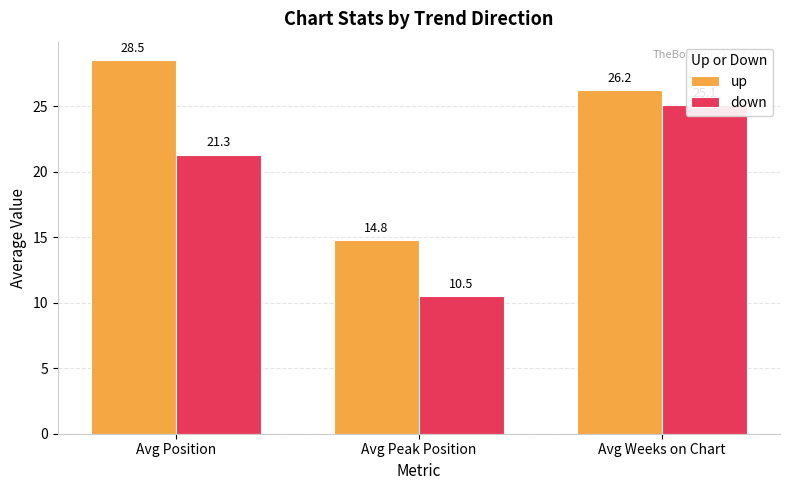

Does the chart contain any negative values?

No